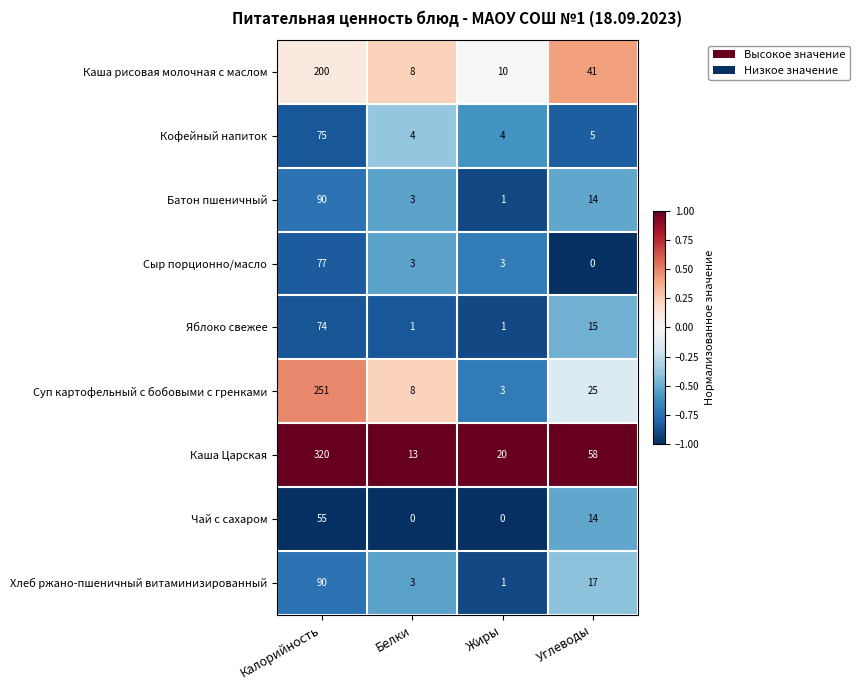

How many categories are shown in the chart?

4